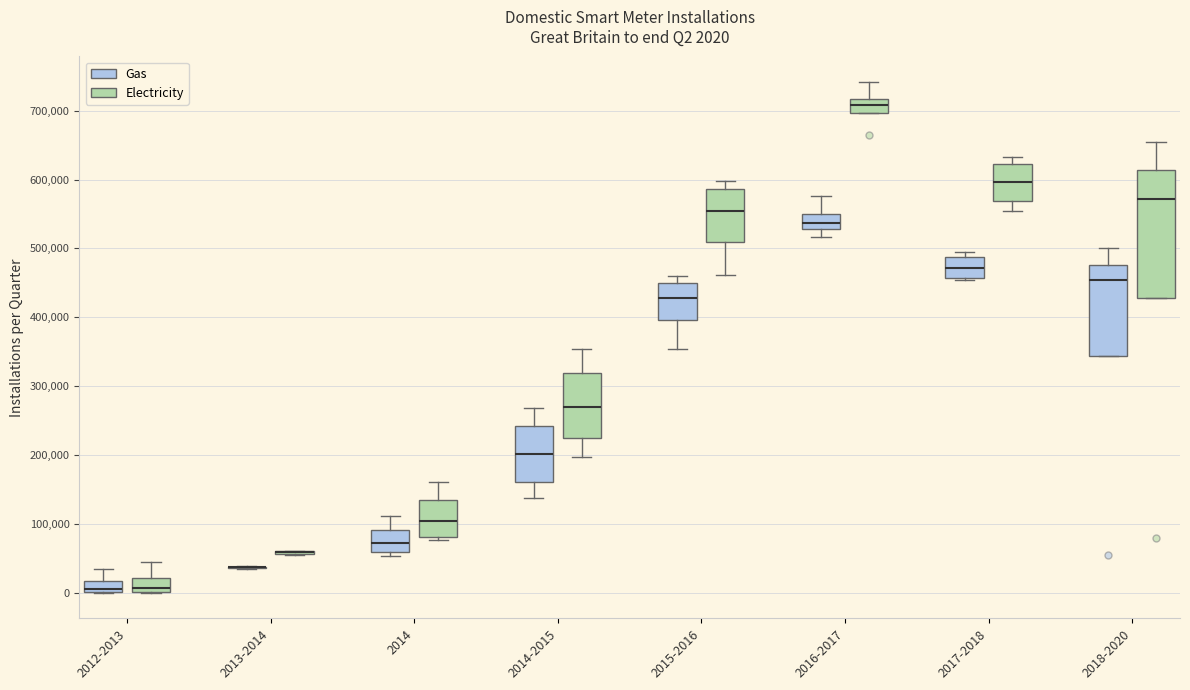

Comparing the boxes themselves (not the whiskers), which one is the tallest?

2018-2020 (Electricity)